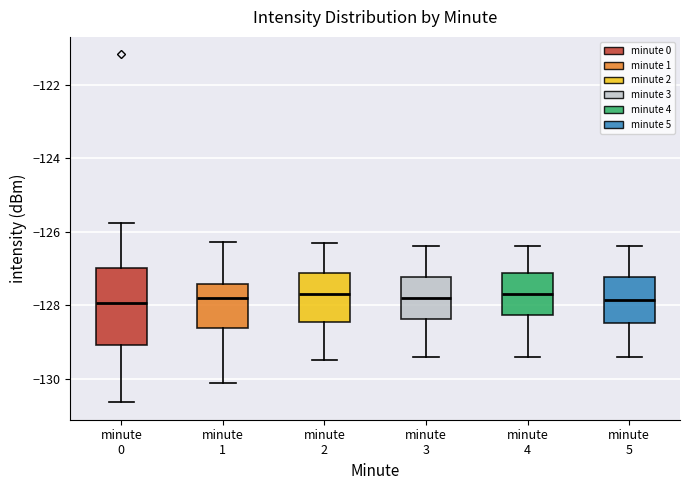

Comparing the boxes themselves (not the whiskers), which one is the tallest?

minute 0